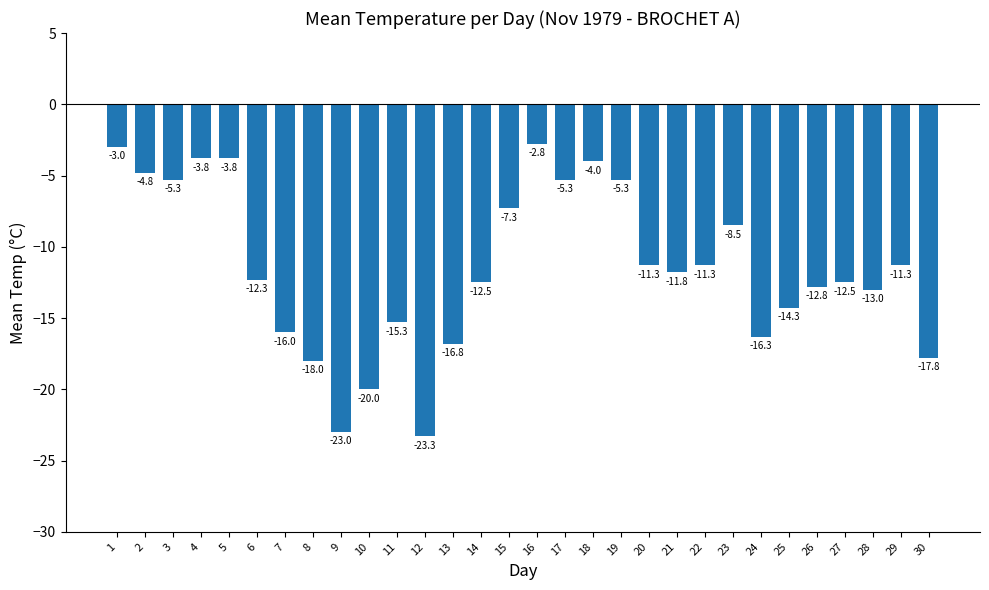

How many bars are there in total?

30